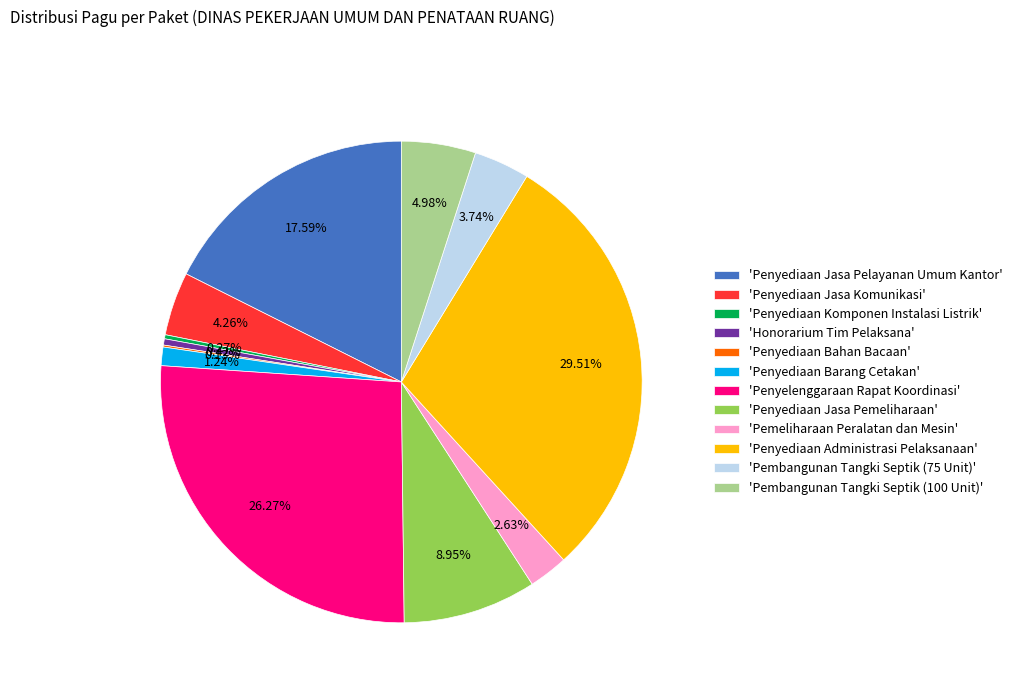

Is 'Pembangunan Tangki Septik (75 Unit)' the majority of the pie?

No